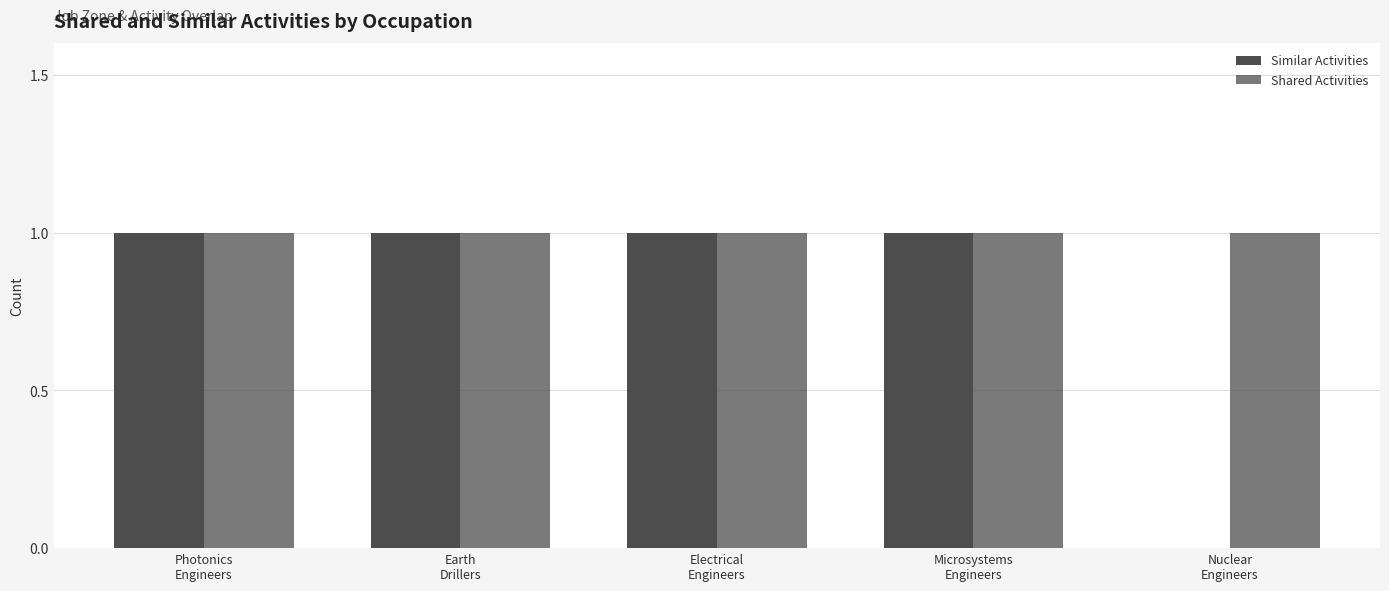

How many groups of bars are there?

5